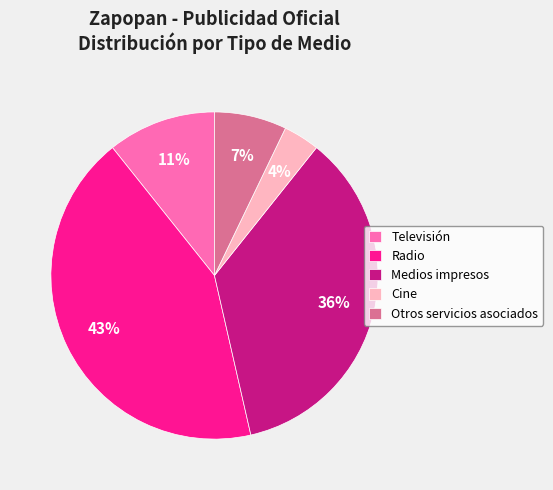

Is the sum of Otros servicios asociados and Televisión greater than half?

No